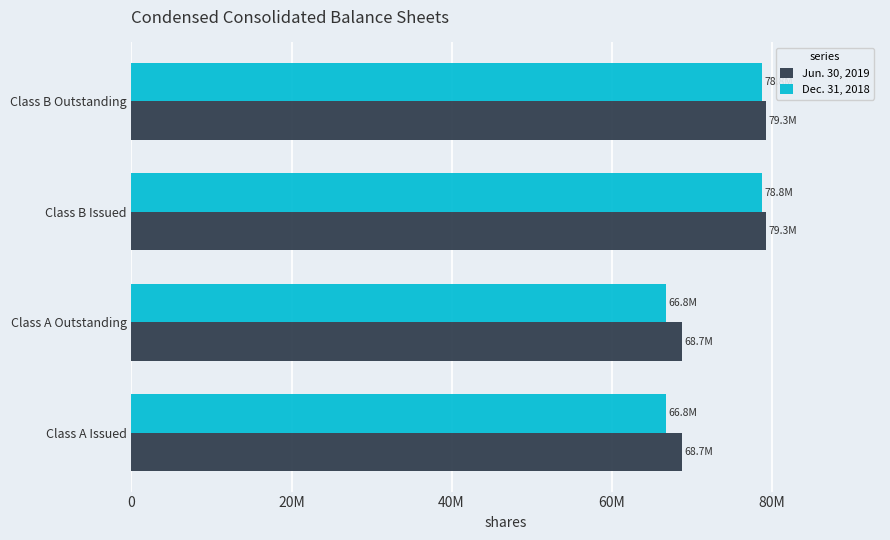

What are all the series names shown in the legend?

Jun. 30, 2019, Dec. 31, 2018